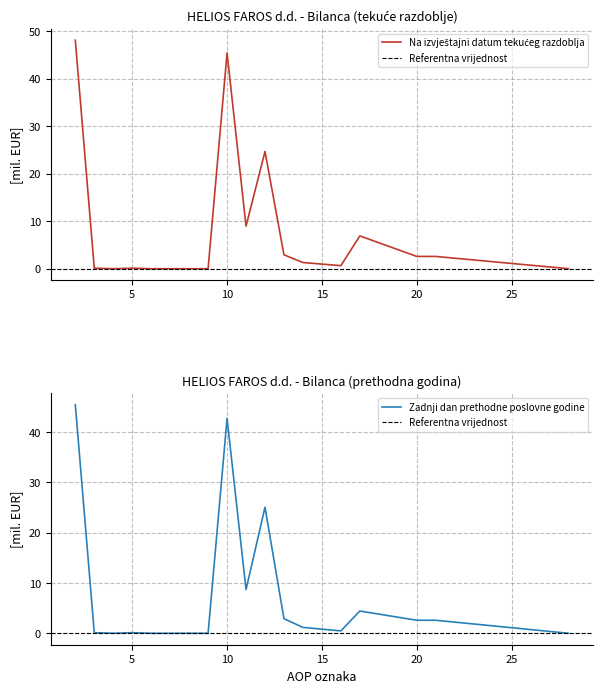

At which label does Na izvještajni datum tekućeg razdoblja first exceed 1?

2